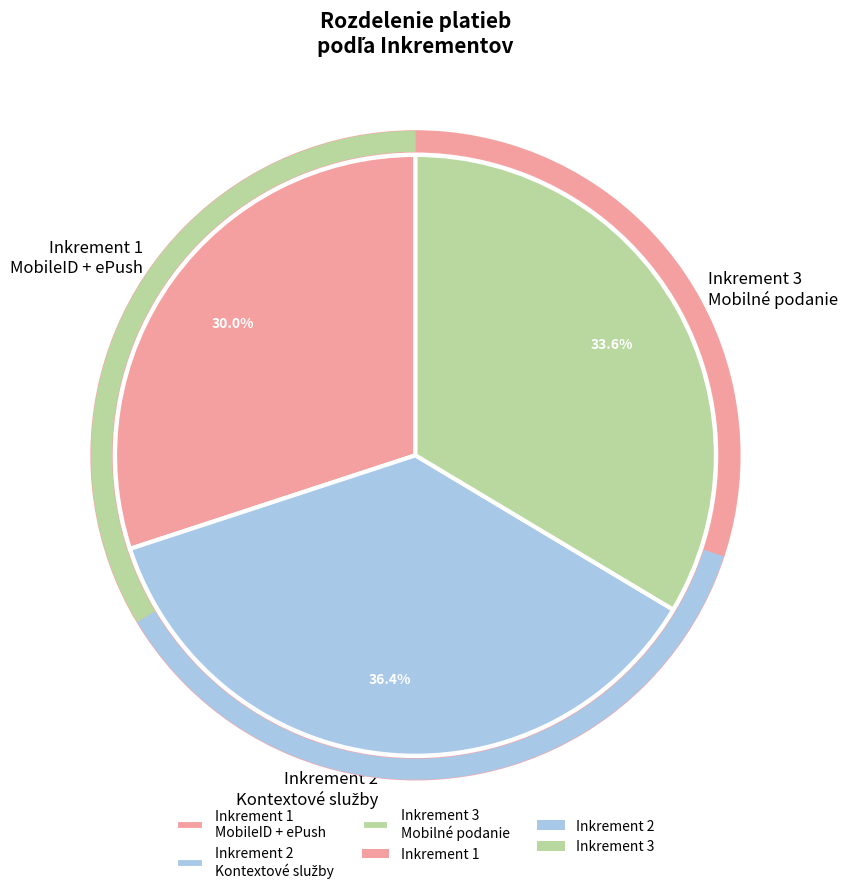

Which category has the biggest portion of the pie?

Inkrement 2
Kontextové služby